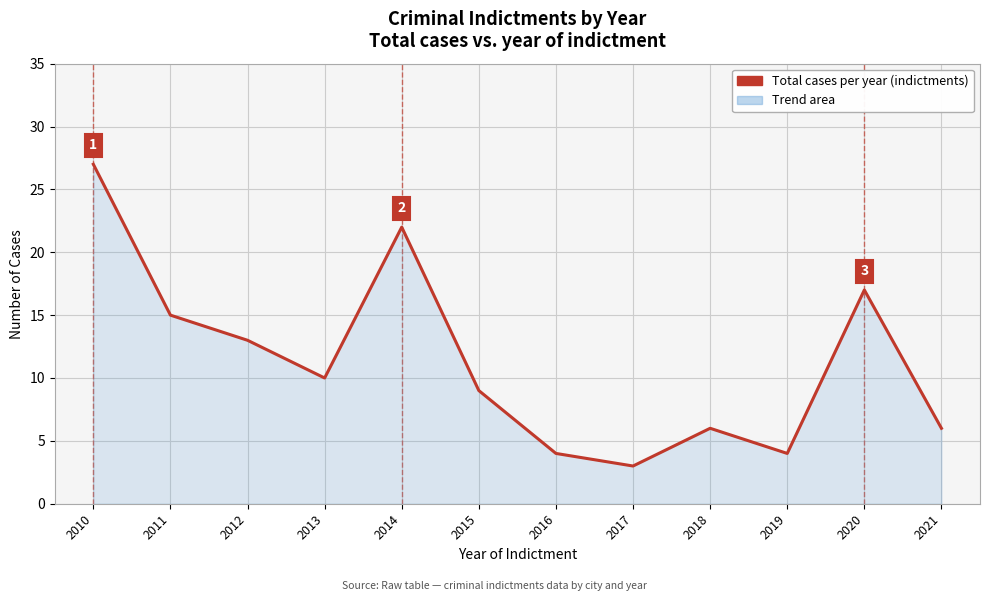

True or false: there are more than 0 points higher than both neighbors.

True